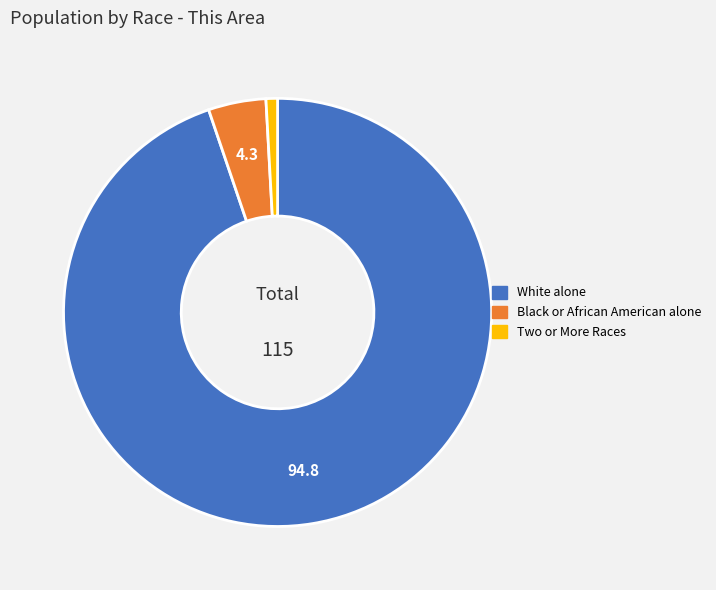

Is there a majority slice in this chart?

Yes